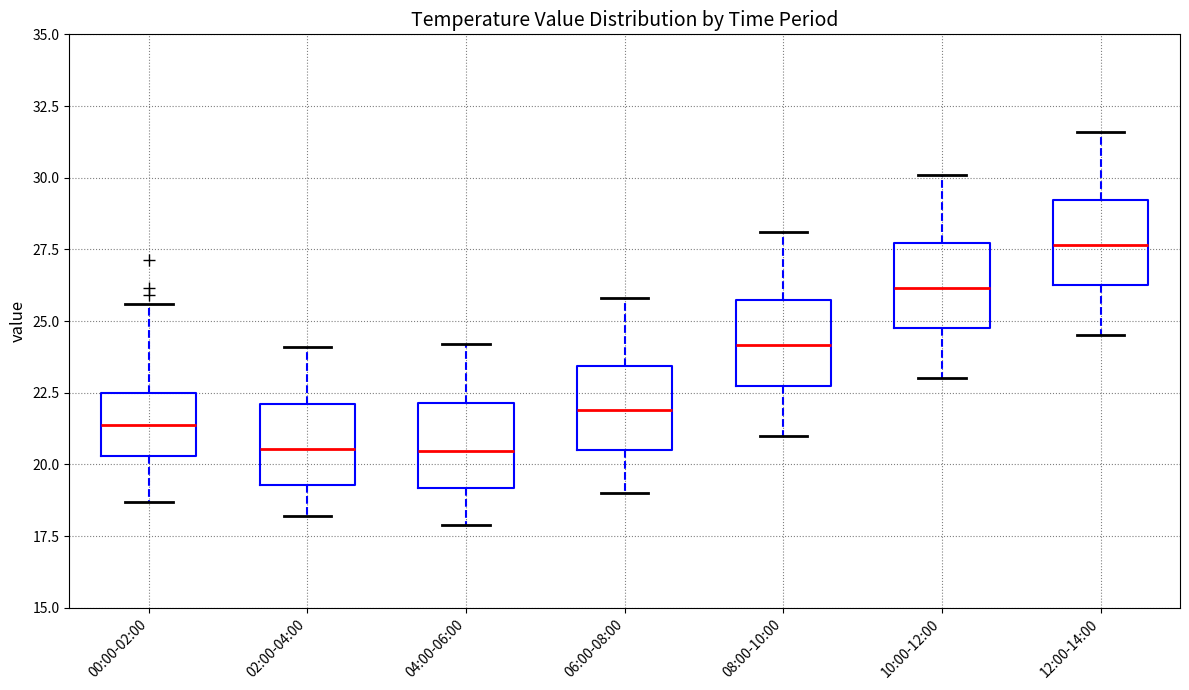

Reading left to right, transcribe this box plot: for each box, give where its median line is, the range the box spans, and where its two whiskers end, as read against the y-axis. The values are not printed on the chart, so give them approximately, as read against the axis.

00:00-02:00: median 21.5, box 20.5 to 22.5, whiskers 18.5 to 25.5
02:00-04:00: median 20.5, box 19.5 to 22.0, whiskers 18.0 to 24.0
04:00-06:00: median 20.5, box 19.0 to 22.0, whiskers 18.0 to 24.0
06:00-08:00: median 22.0, box 20.5 to 23.5, whiskers 19.0 to 26.0
08:00-10:00: median 24.0, box 23.0 to 25.5, whiskers 21.0 to 28.0
10:00-12:00: median 26.0, box 25.0 to 27.5, whiskers 23.0 to 30.0
12:00-14:00: median 27.5, box 26.5 to 29.0, whiskers 24.5 to 31.5